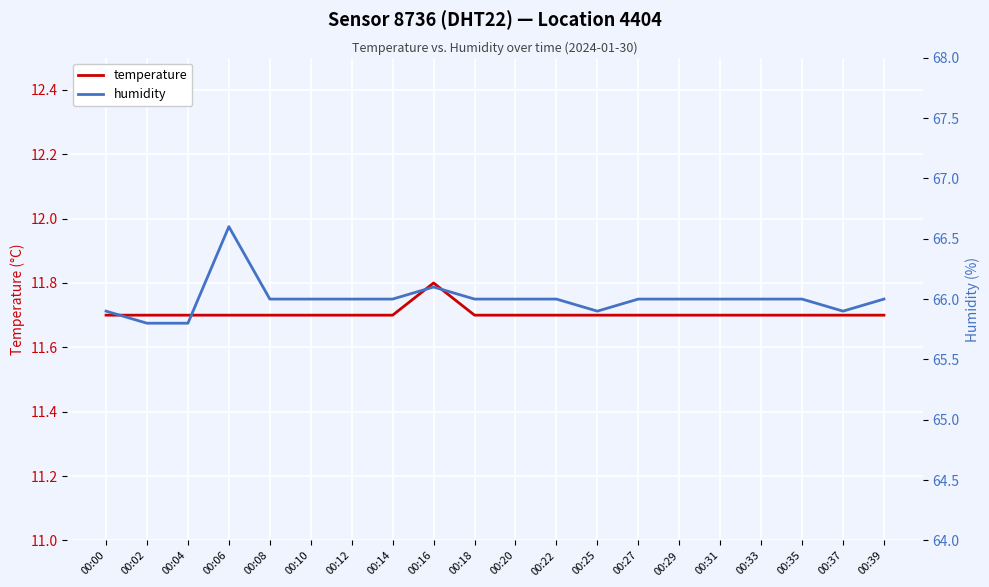

Read the temperature value at 00:14.

11.7